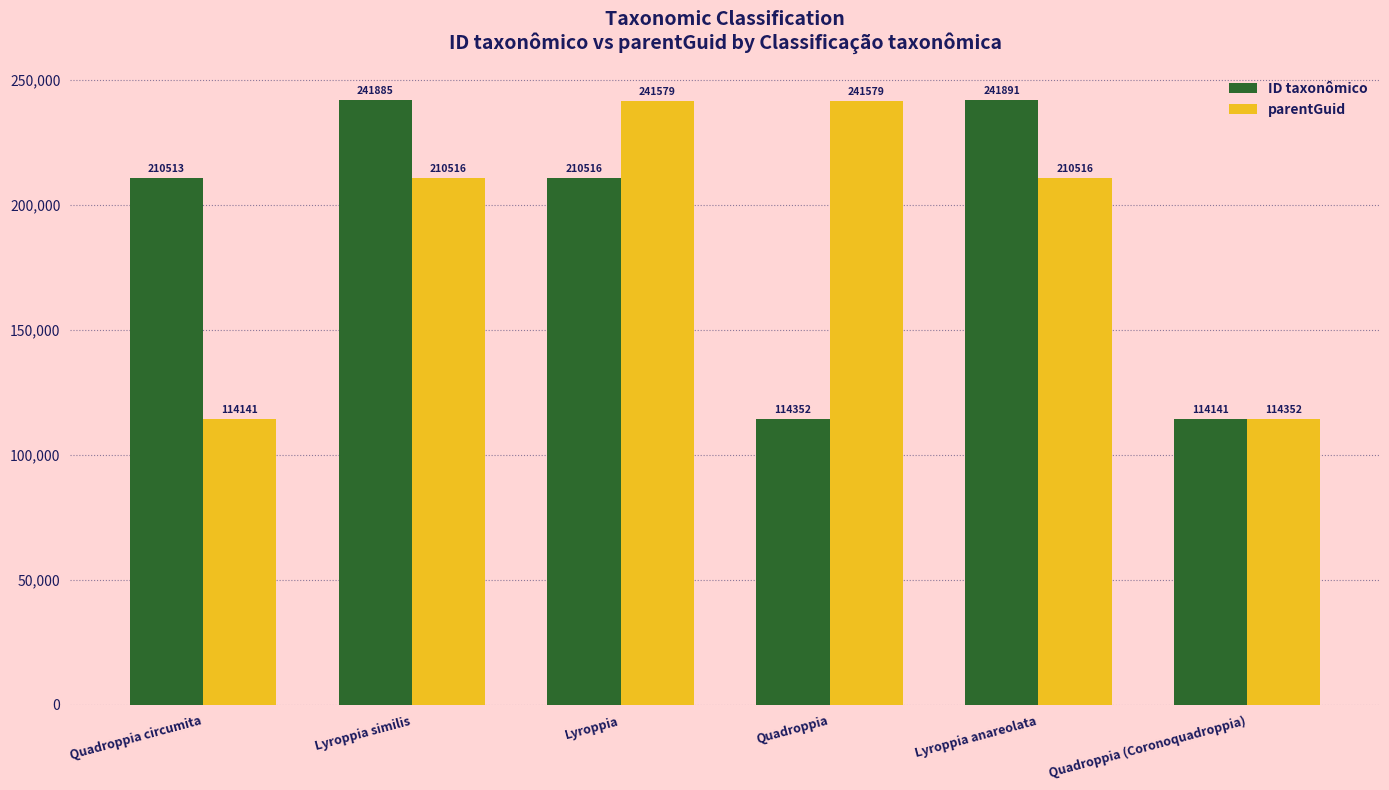

How many data points does each series have?

6